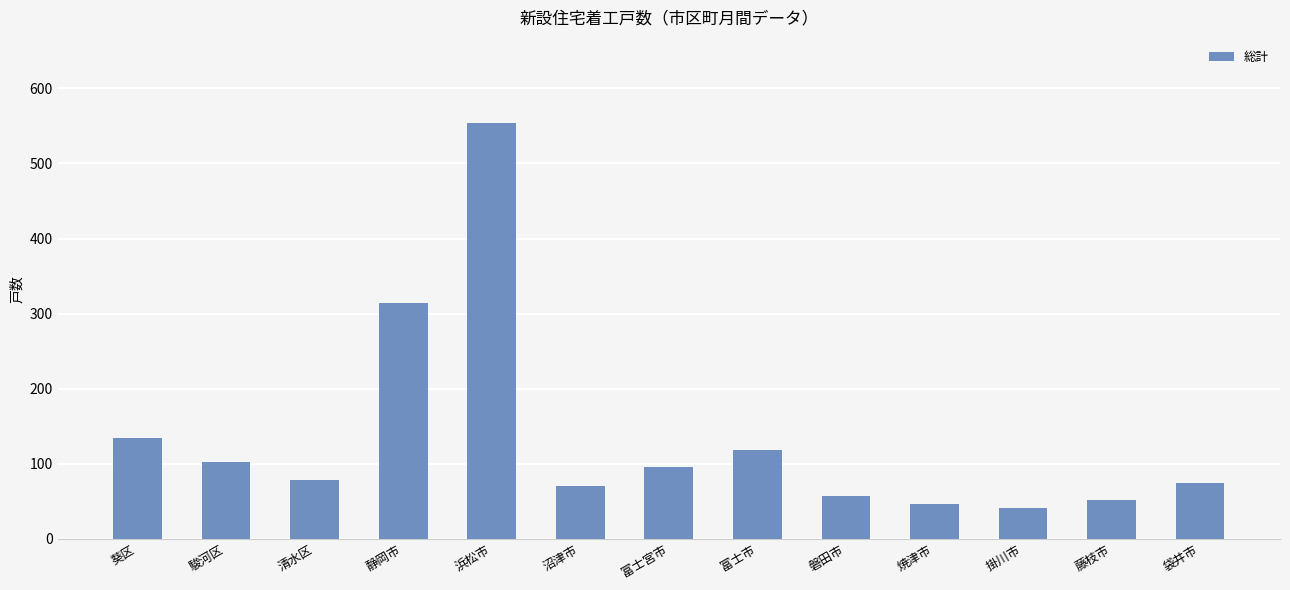

What is the label of the 4th bar from the left?

静岡市